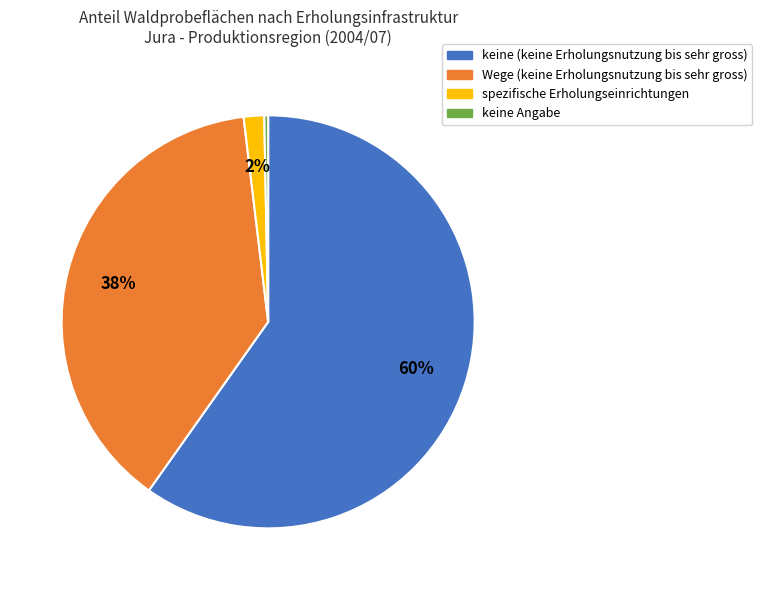

Does any single category account for the majority?

Yes